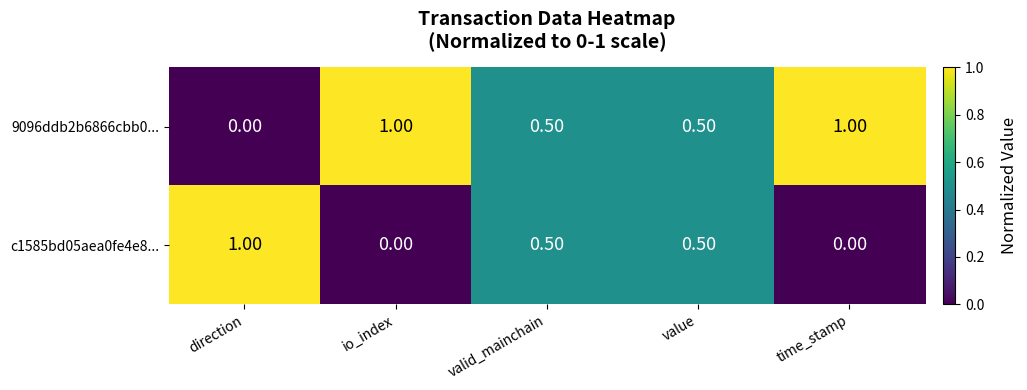

Which category has the lowest value in the 9096ddb2b6866cbb0... series?

direction